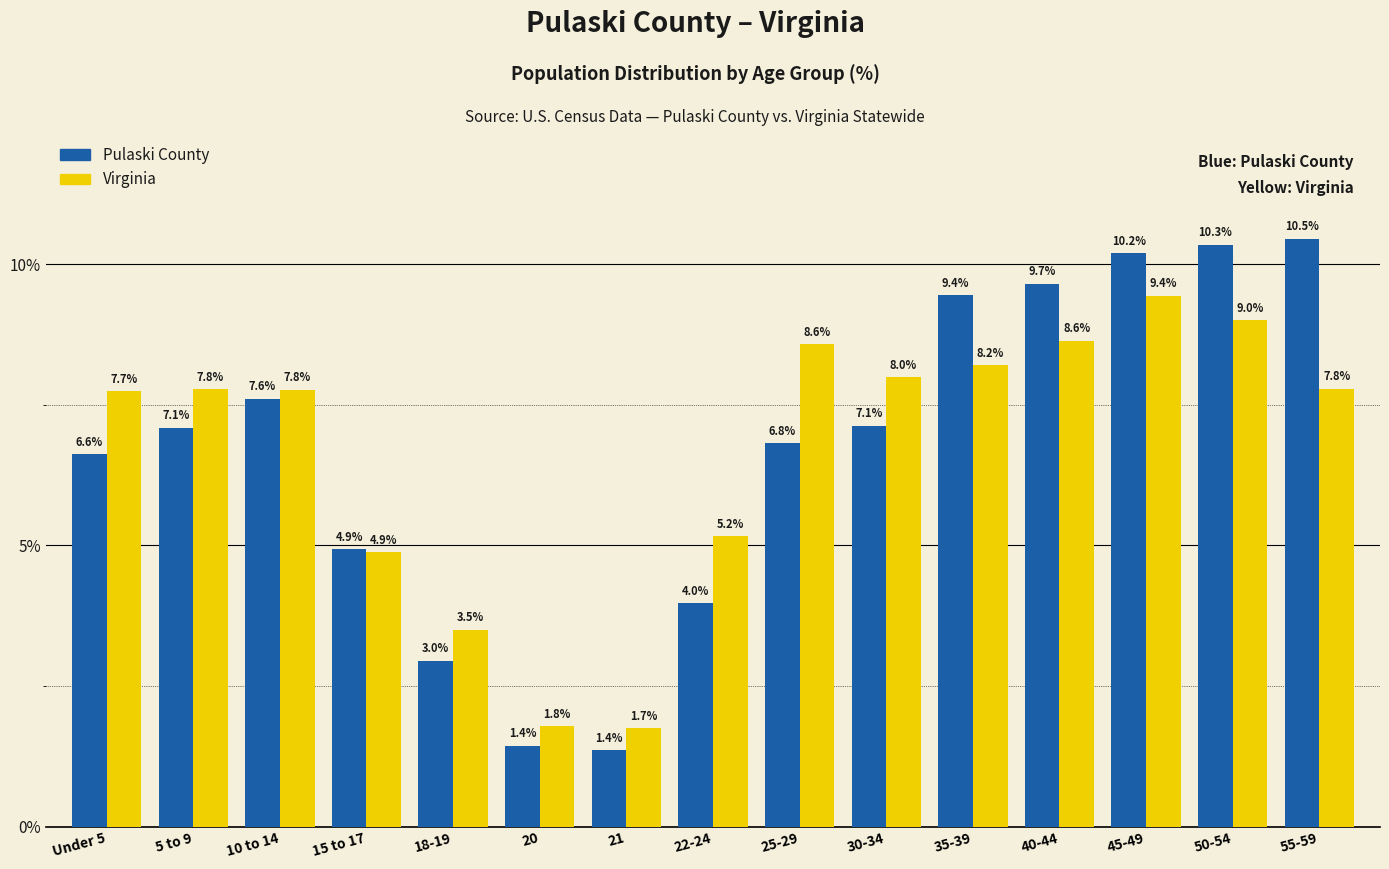

The value of Pulaski County at 40-44 is 5.0. True or false?

False